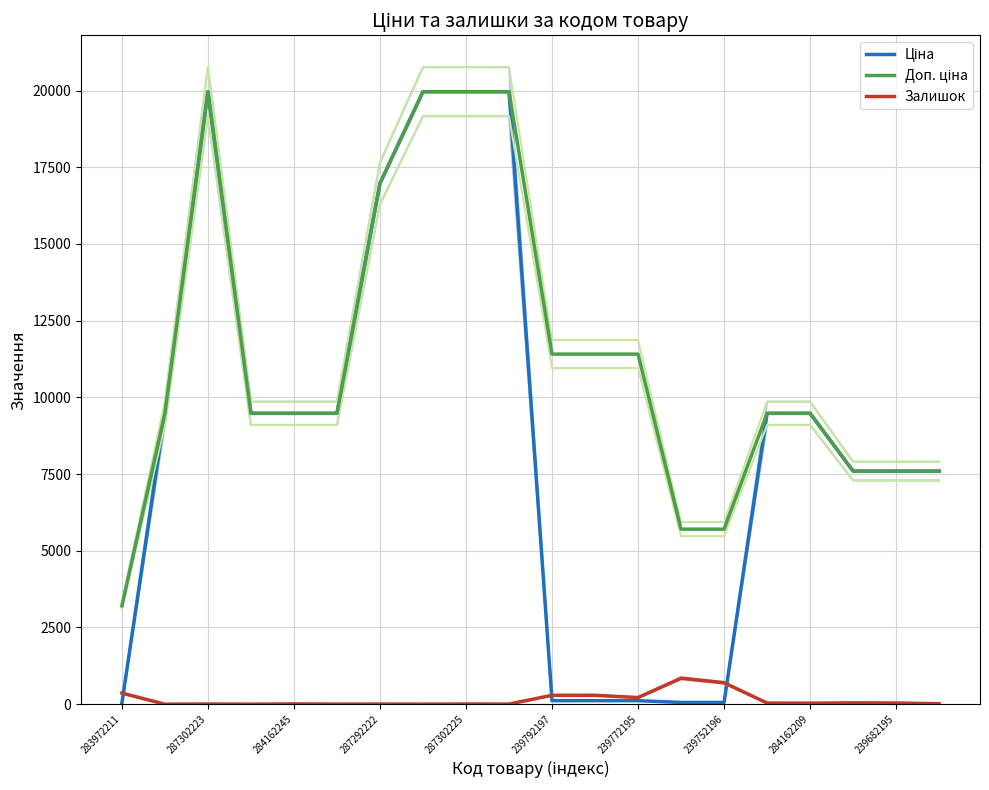

The Залишок series shows 383.7 at 11. True or false?

False